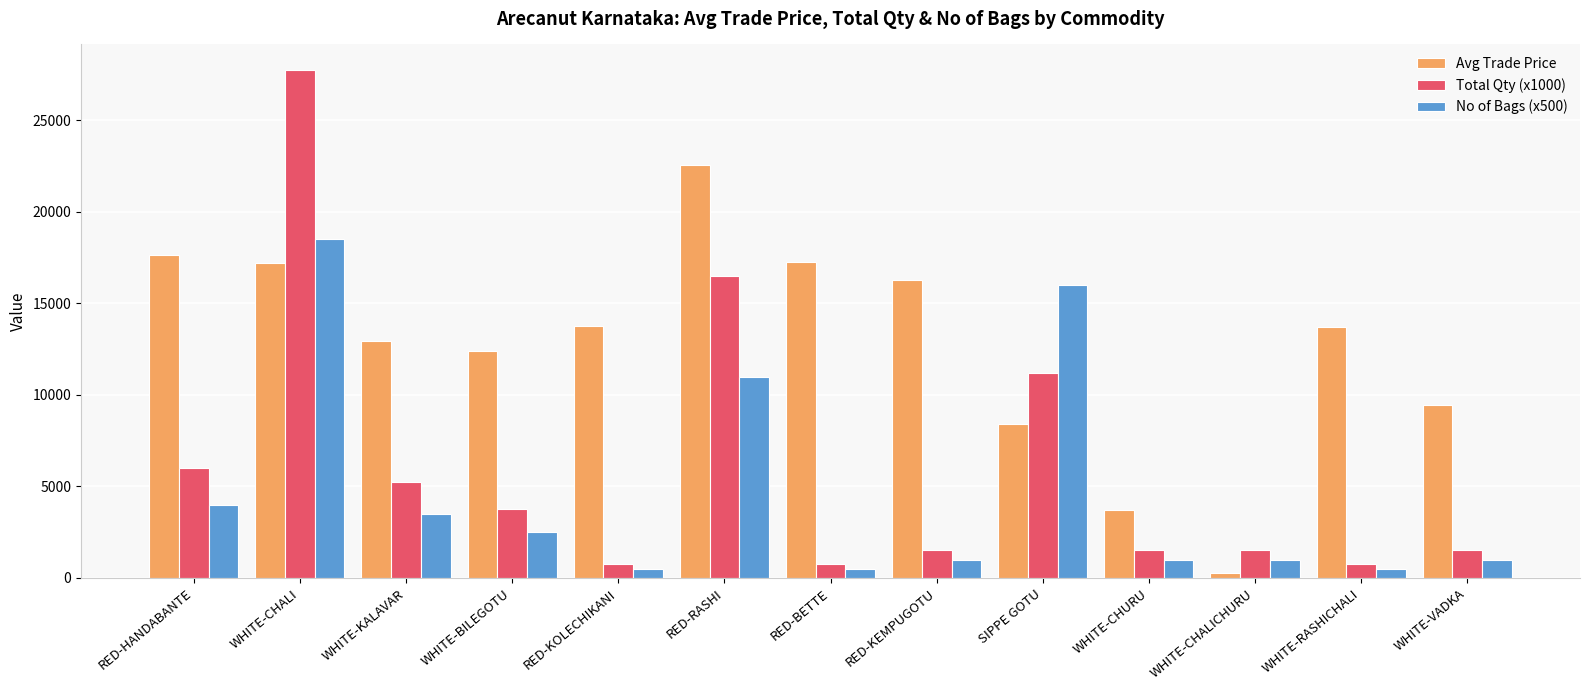

What position from the right is RED-BETTE?

7